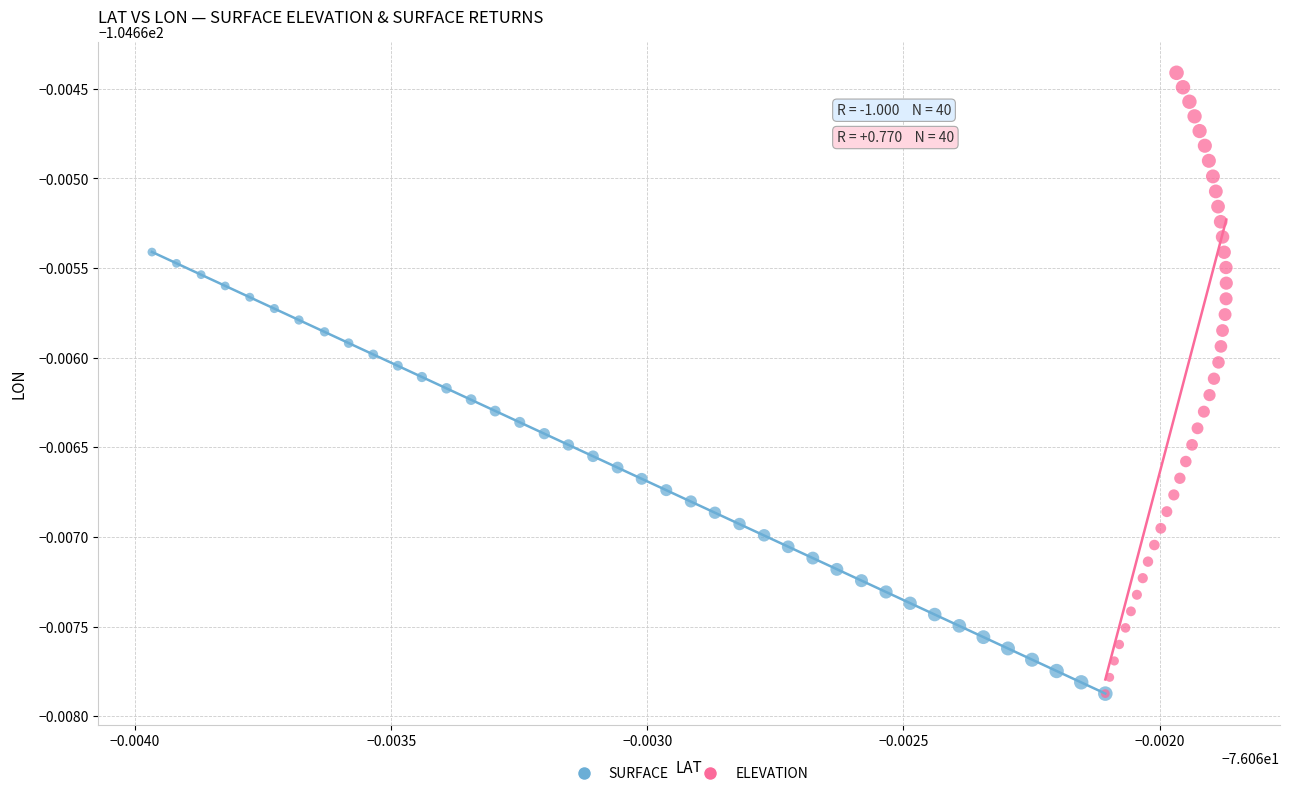

What are all the series names shown in the legend?

SURFACE, ELEVATION